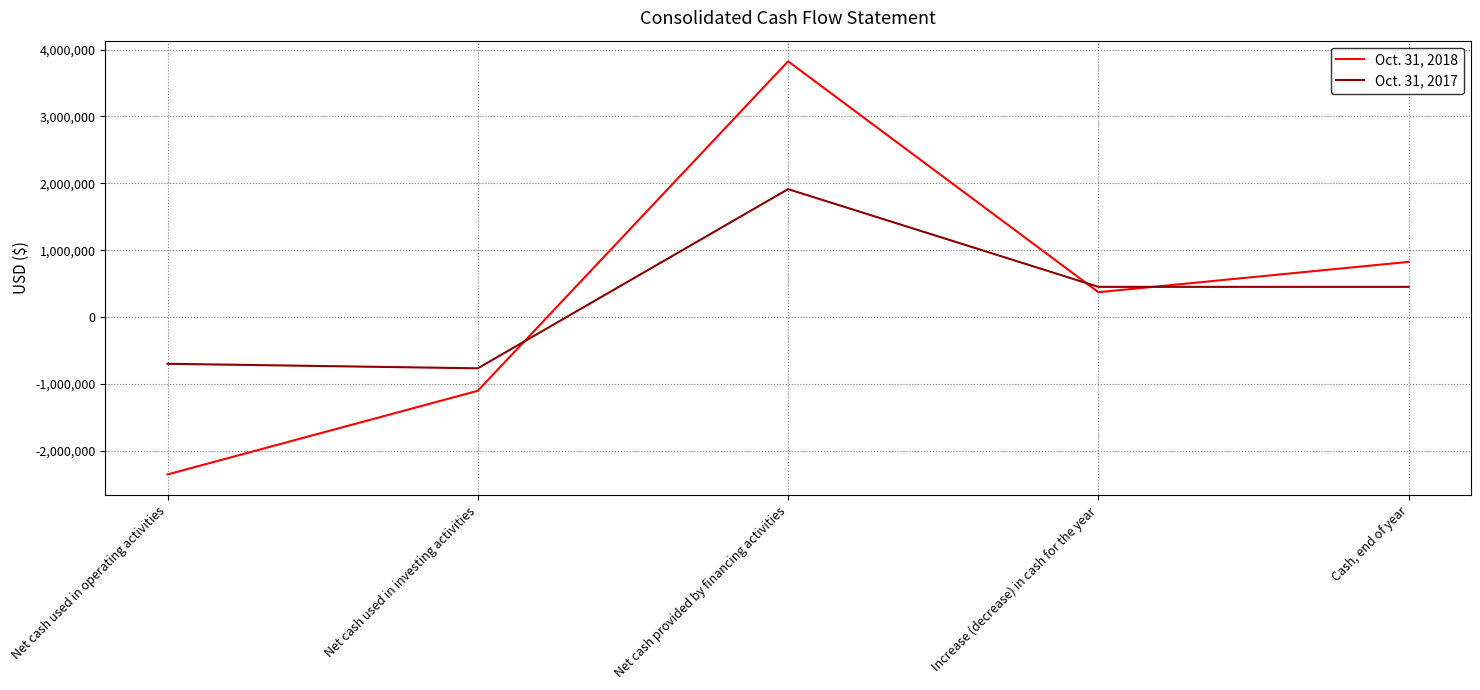

List the series in order of their peak value, lowest first.

Oct. 31, 2017, Oct. 31, 2018